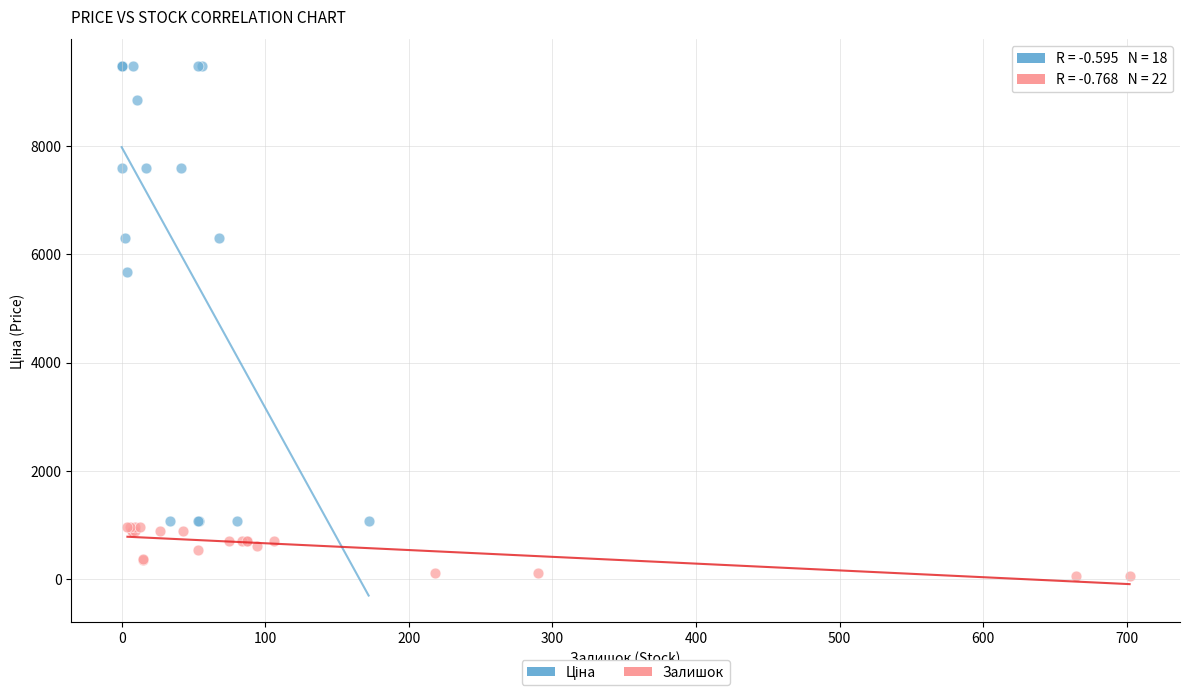

Which series contains the lowest Y value?

Залишок